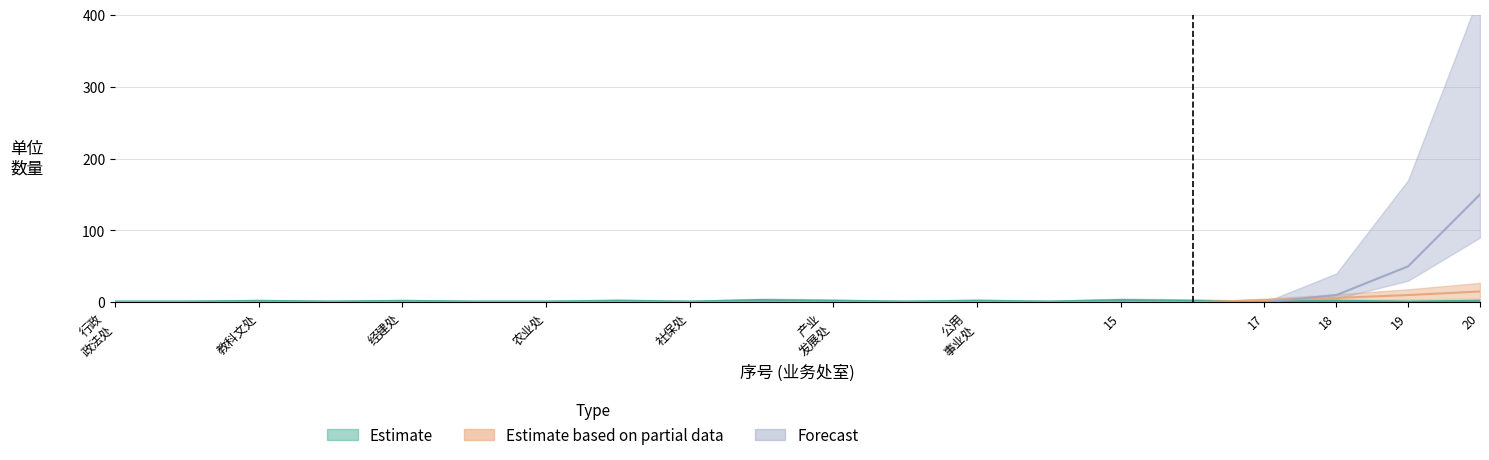

How many values in Estimate based on partial data are above zero?

4